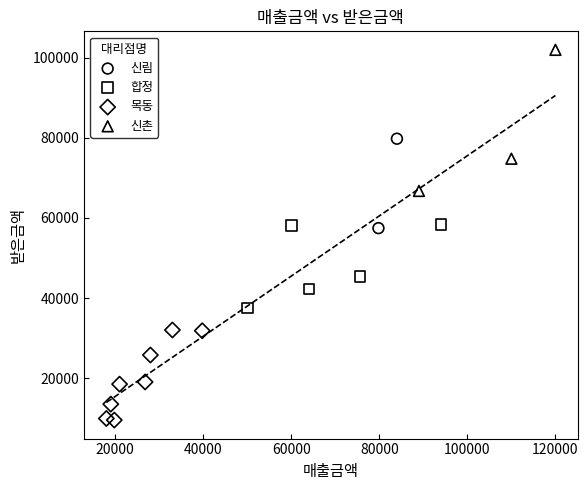

What are all the series names shown in the legend?

신림, 합정, 목동, 신촌